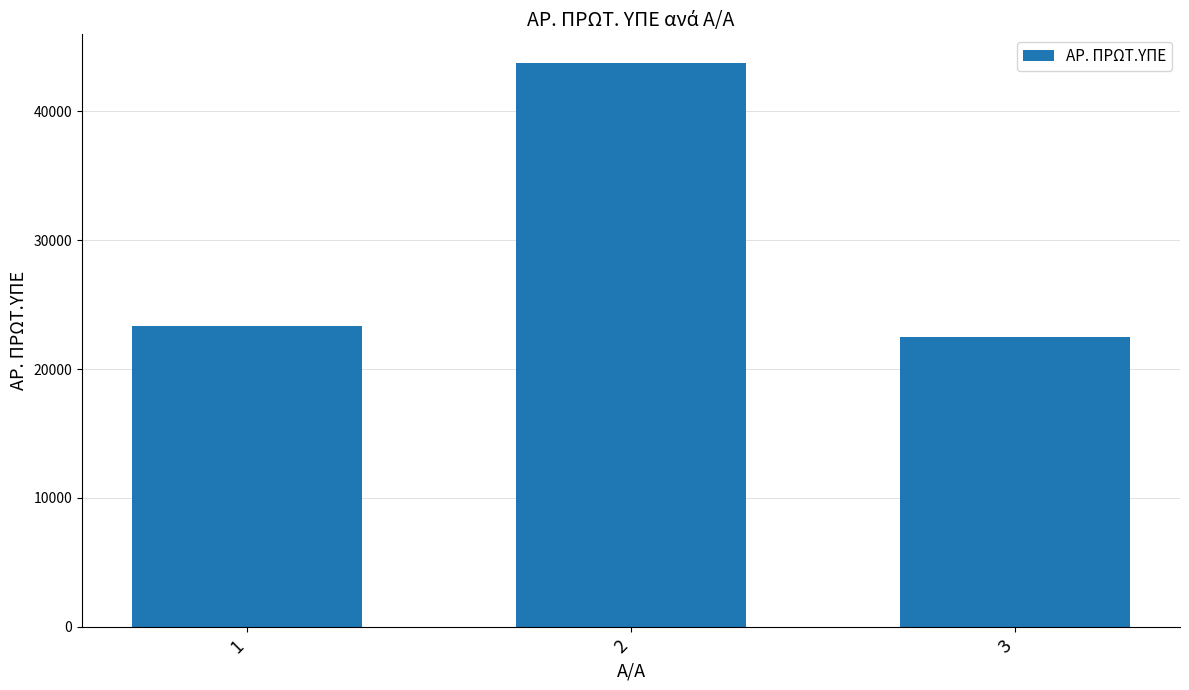

What is the change in value from 2 to 3?

-21294